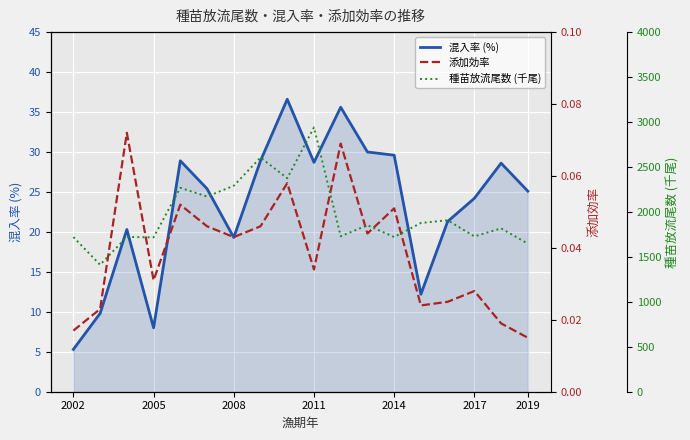

In 混入率 (%), how many points are higher than both neighbors (excluding endpoints)?

5